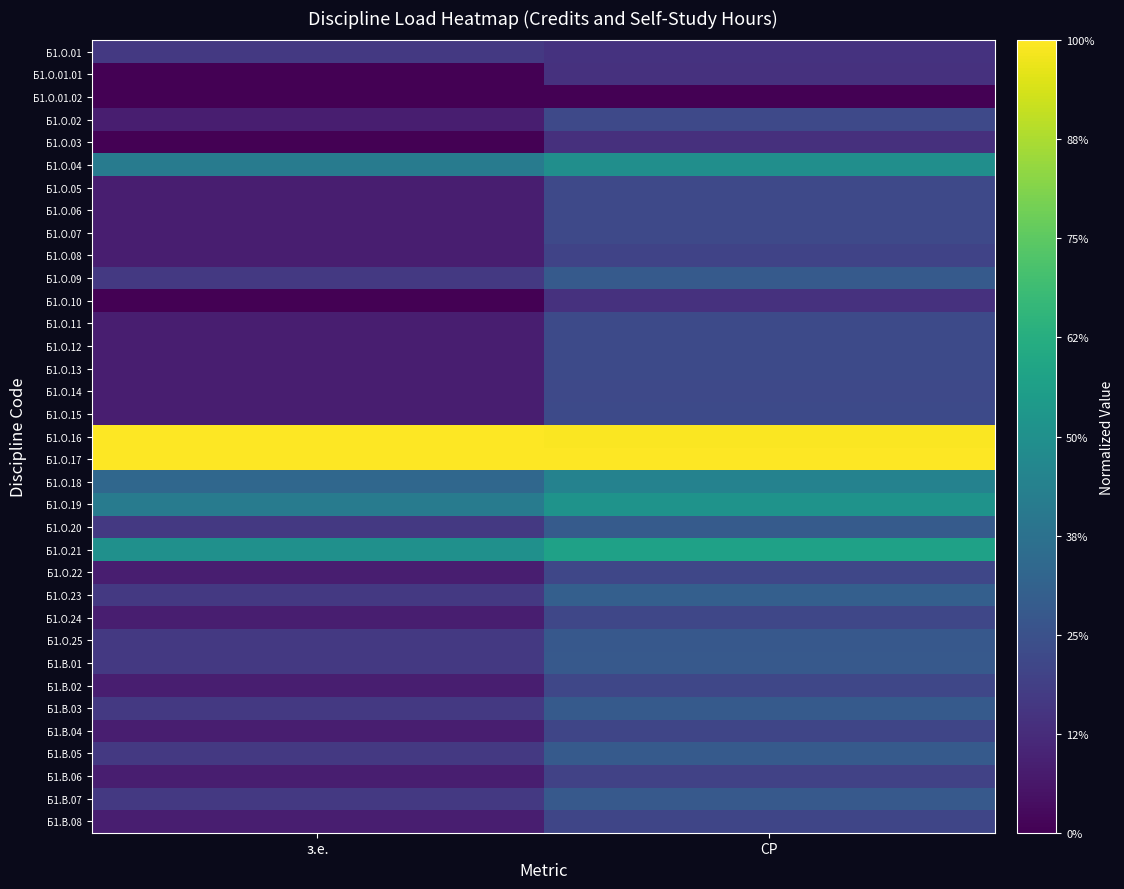

List the series in order of their peak value, lowest first.

Б1.О.01.02, Б1.О.03, Б1.О.01.01, Б1.О.10, Б1.О.01, Б1.В.06, Б1.О.08, Б1.В.04, Б1.В.08, Б1.О.22, Б1.О.24, Б1.В.02, Б1.О.05, Б1.О.02, Б1.О.06, Б1.О.07, Б1.О.14, Б1.О.12, Б1.О.13, Б1.О.15, Б1.О.11, Б1.О.25, Б1.В.01, Б1.В.07, Б1.О.09, Б1.В.03, Б1.В.05, Б1.О.20, Б1.О.23, Б1.О.18, Б1.О.04, Б1.О.19, Б1.О.21, Б1.О.16, Б1.О.17